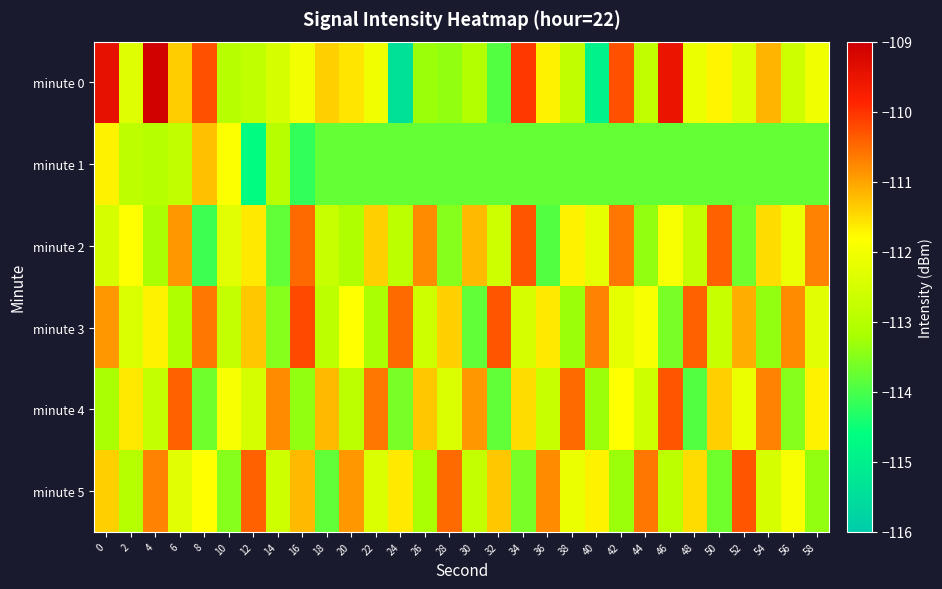

What is the greatest value displayed?

-109.1